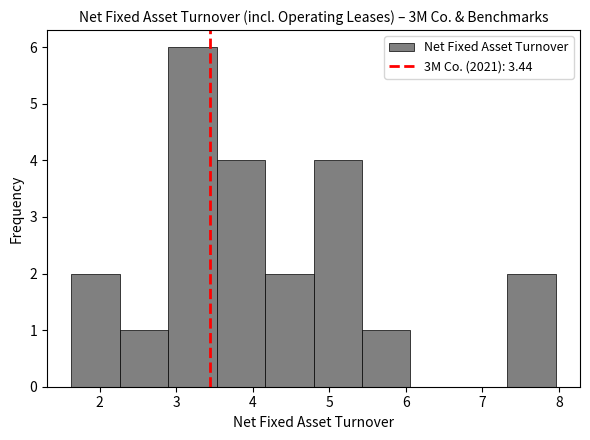

Which range on the x-axis has the tallest bar?

2.9 to 3.5